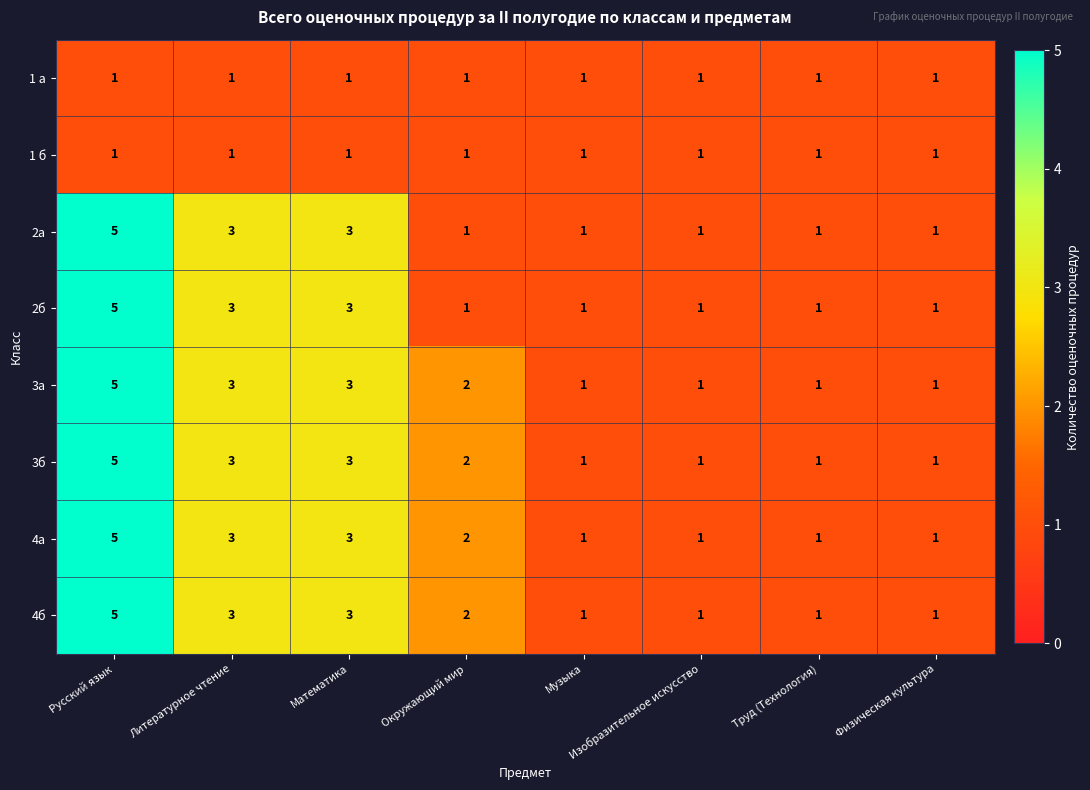

The value of 2б at Музыка is 1. True or false?

True